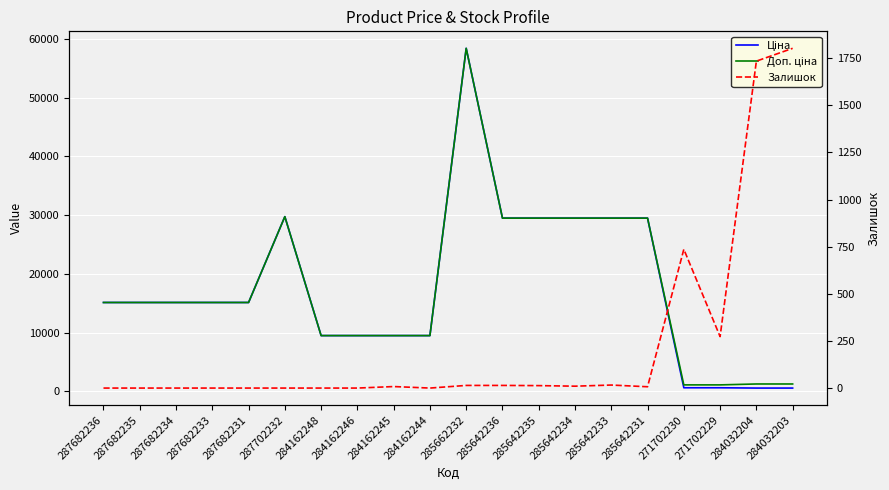

Is it true that Залишок equals -1051.7 at 287702232?

False